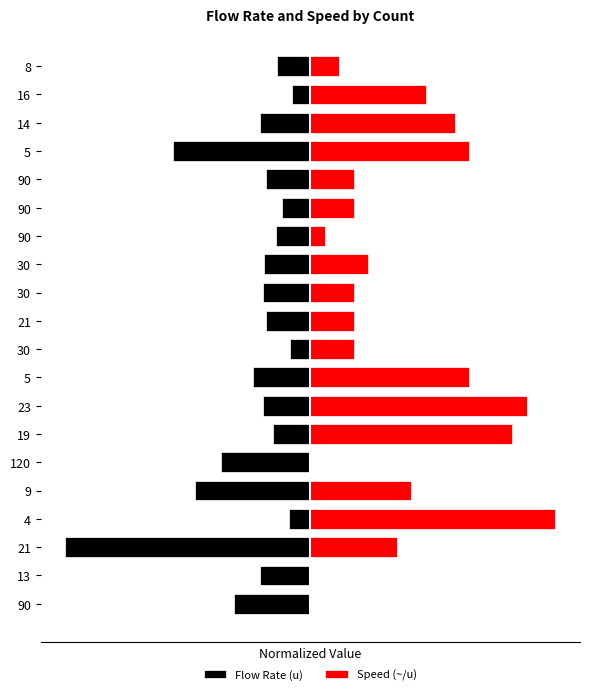

Does the chart contain any negative values?

Yes